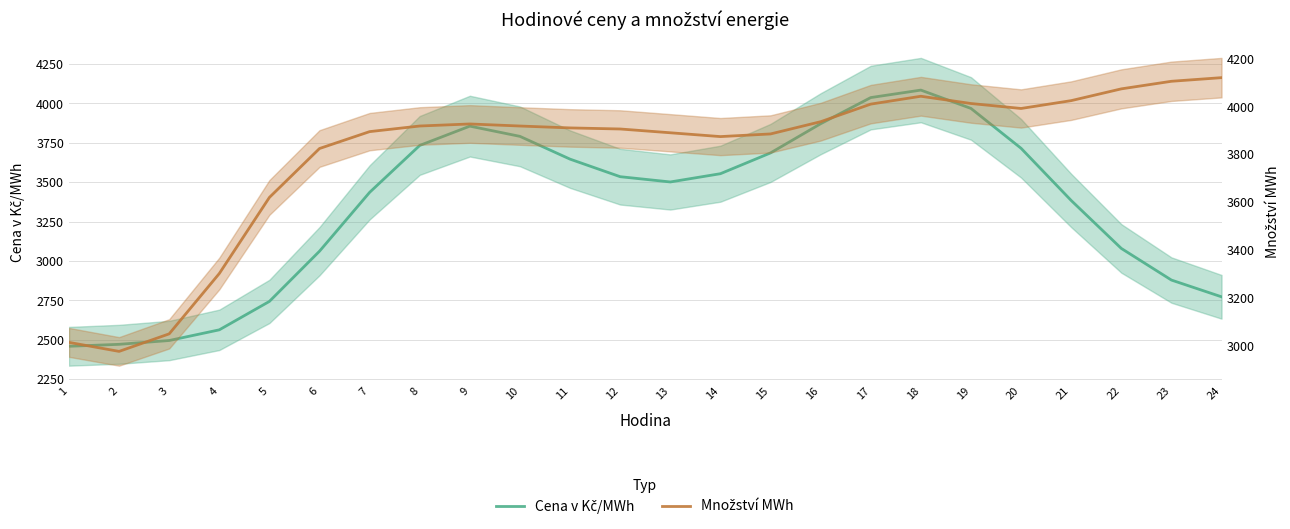

List the series in order of their peak value, highest first.

Množství MWh, Cena v Kč/MWh